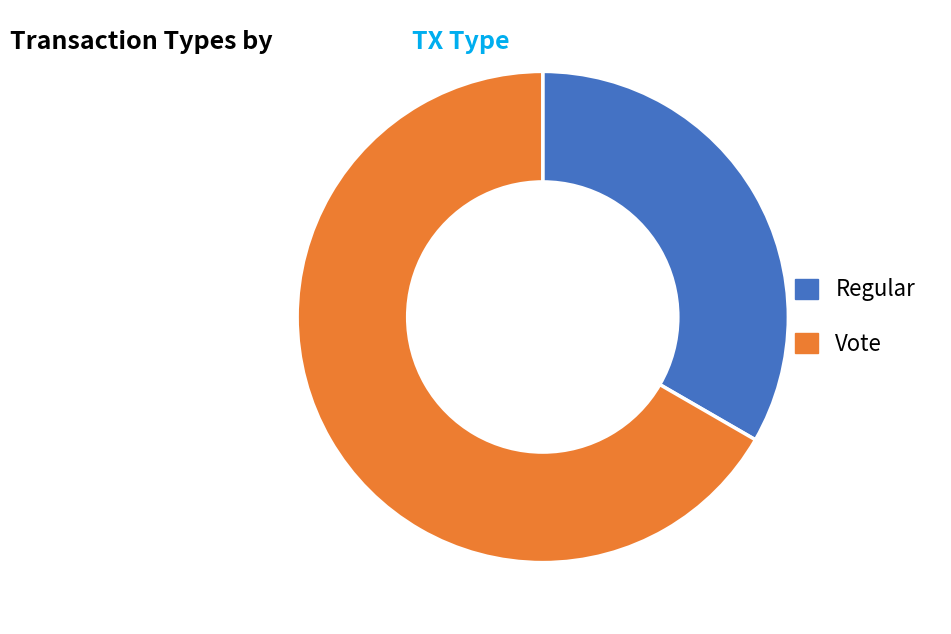

How many segments does this pie chart have?

2